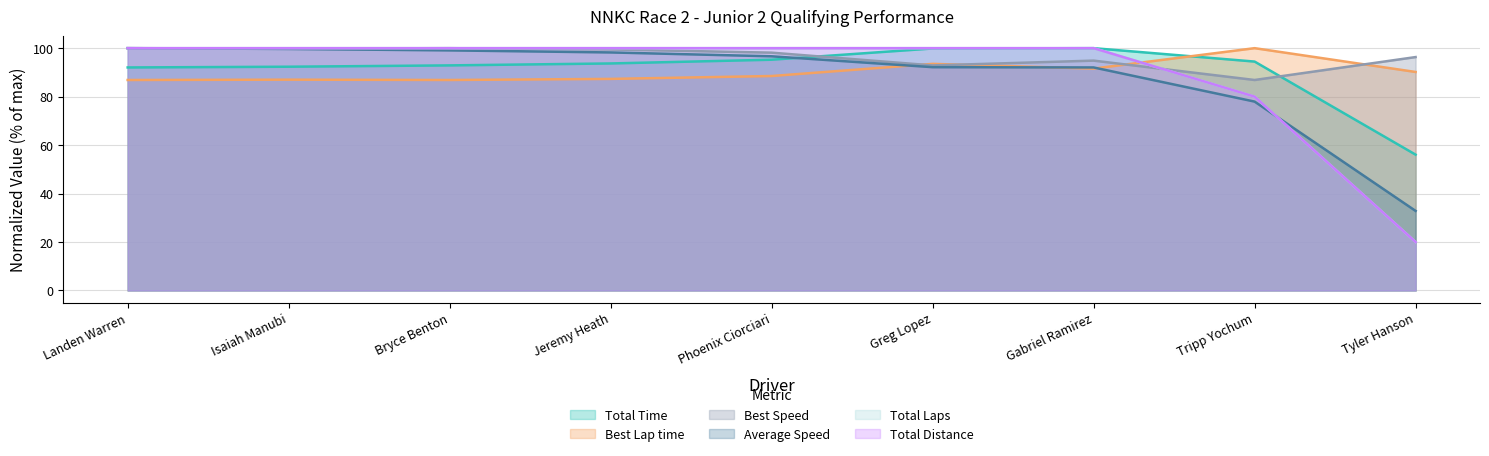

Rank the series at Gabriel Ramirez from highest to lowest value.

Total Time, Total Laps, Total Distance, Best Speed, Average Speed, Best Lap time